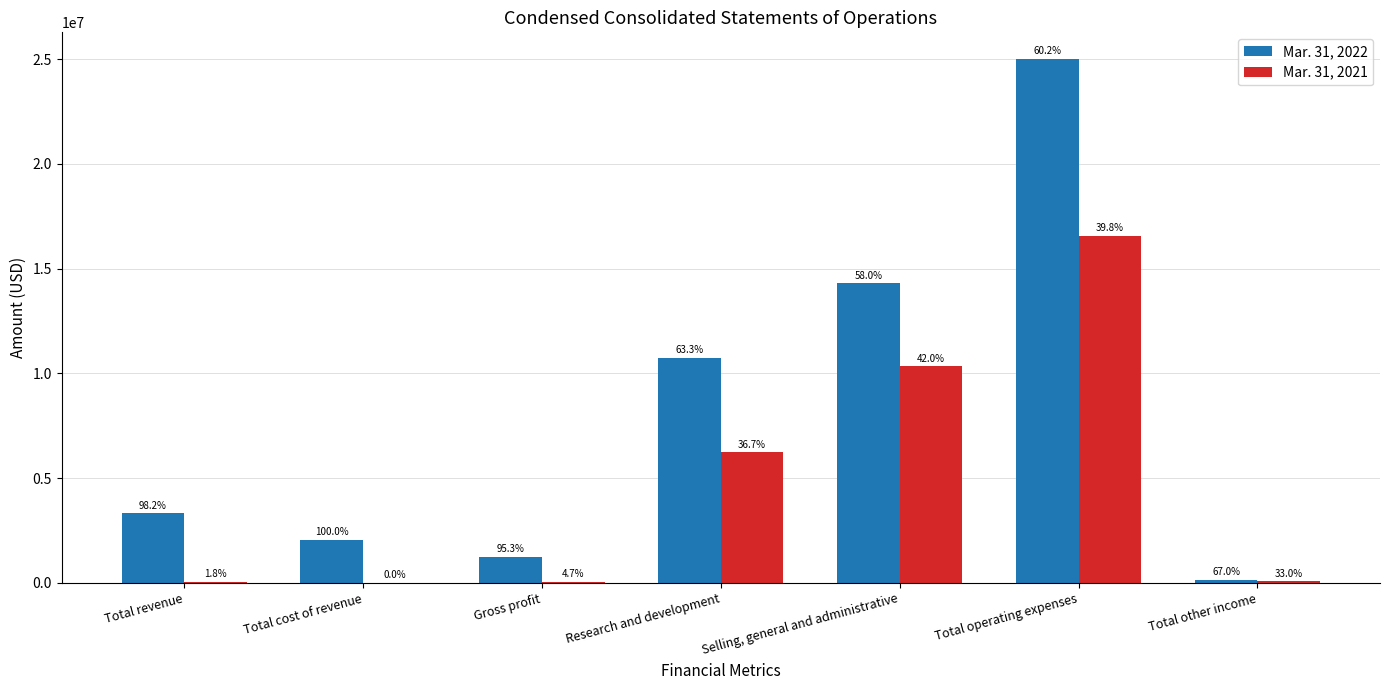

Read the Mar. 31, 2022 value at Research and development.

10732000